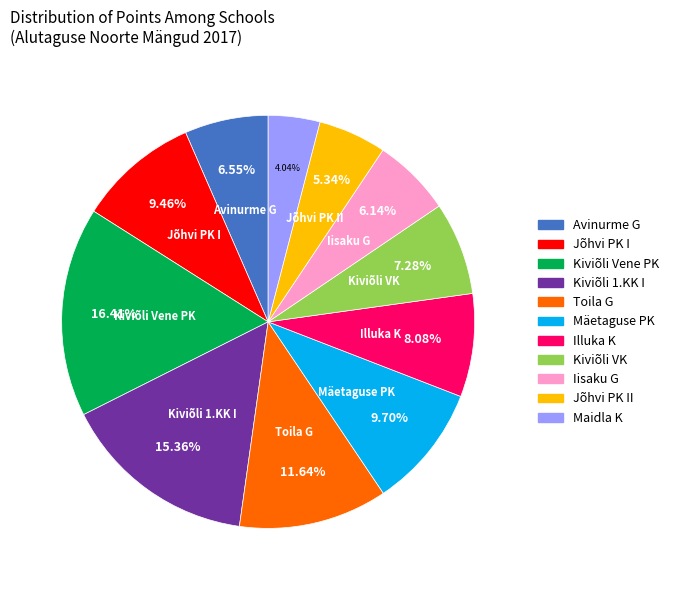

Does any single category account for the majority?

No